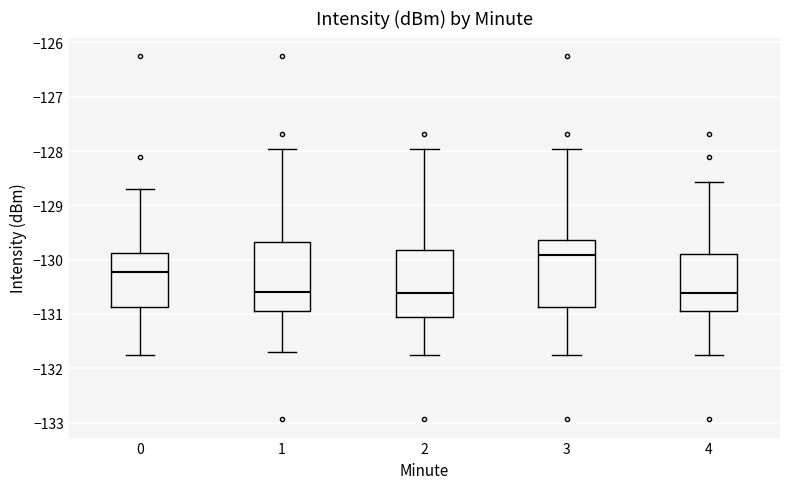

Reading left to right, read every box against the y-axis: the position of its median line, the range the box covers, and the ends of its whiskers. The values are not printed on the chart, so give them approximately, as read against the axis.

0: median -130.2, box -130.9 to -129.9, whiskers -131.8 to -128.7
1: median -130.6, box -131.0 to -129.7, whiskers -131.7 to -128.0
2: median -130.6, box -131.1 to -129.8, whiskers -131.8 to -128.0
3: median -129.9, box -130.9 to -129.6, whiskers -131.8 to -128.0
4: median -130.6, box -131.0 to -129.9, whiskers -131.8 to -128.6